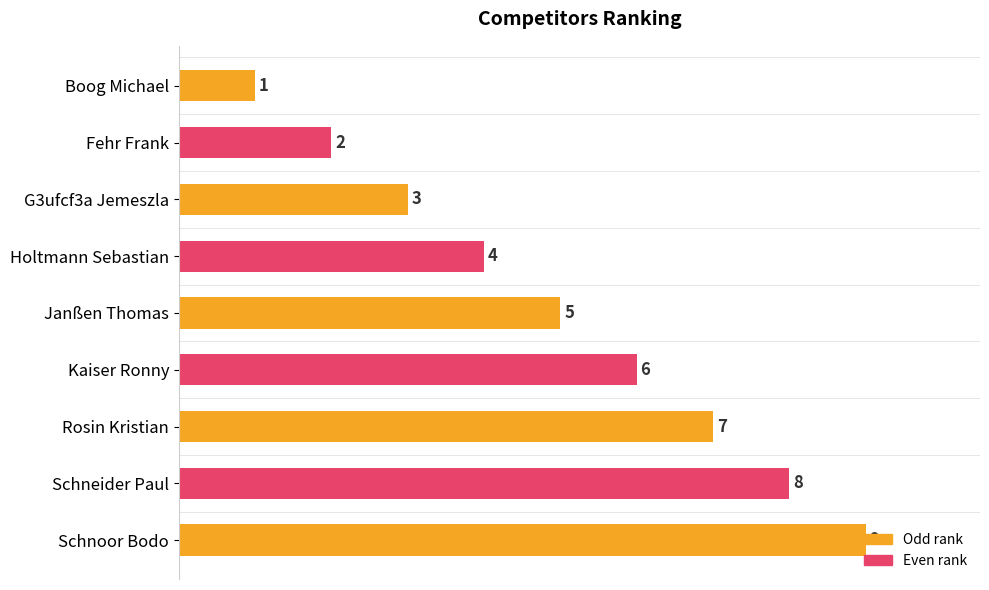

How many categories are shown in the chart?

9